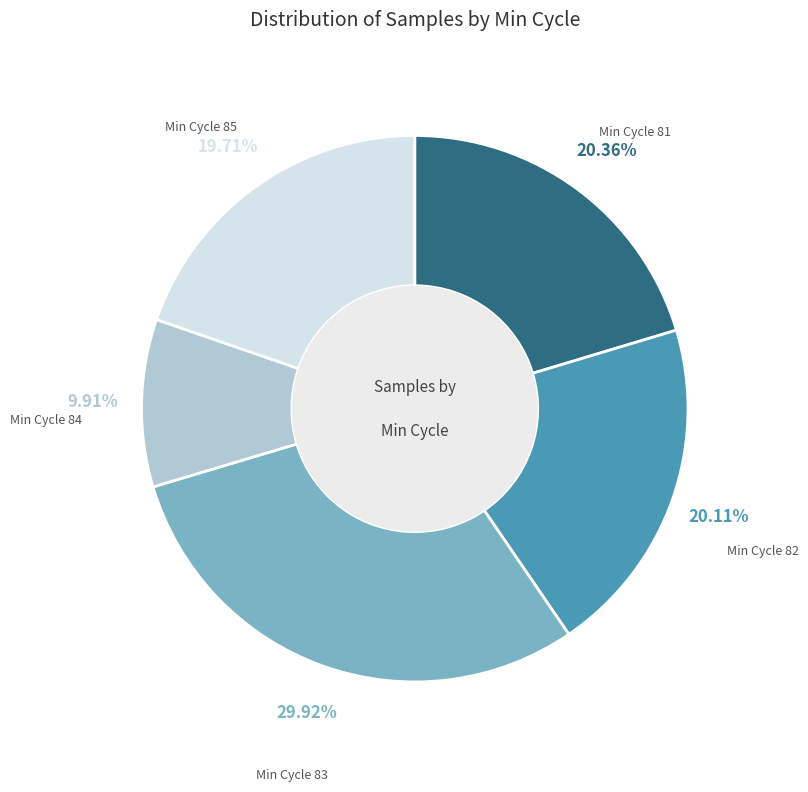

Do Min Cycle 81 and Min Cycle 82 together represent more than half of the pie?

No